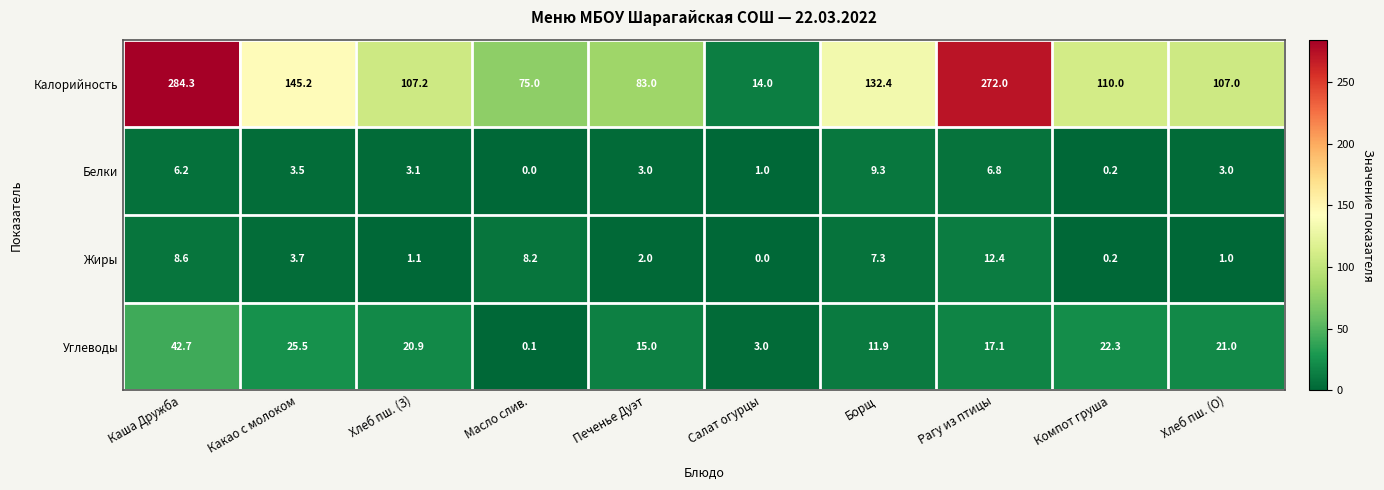

What is the greatest value displayed?

284.3